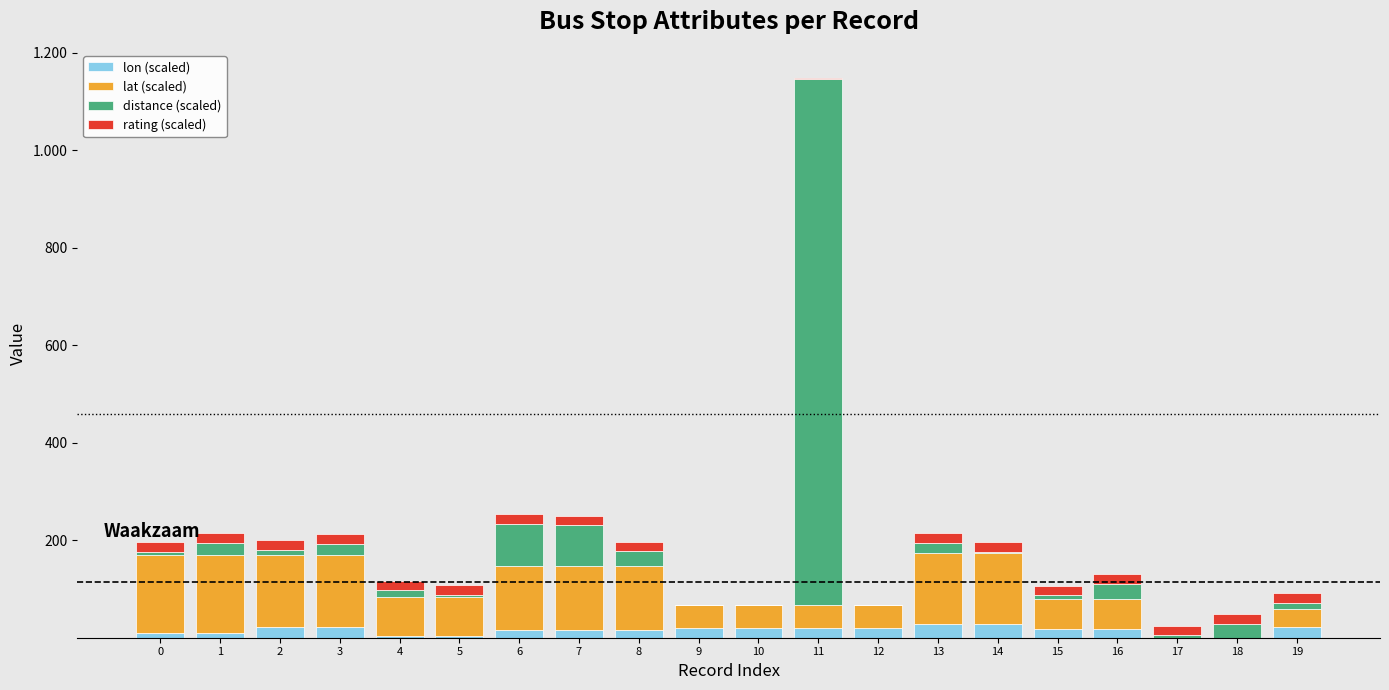

What are all the series names shown in the legend?

lon (scaled), lat (scaled), distance (scaled), rating (scaled)